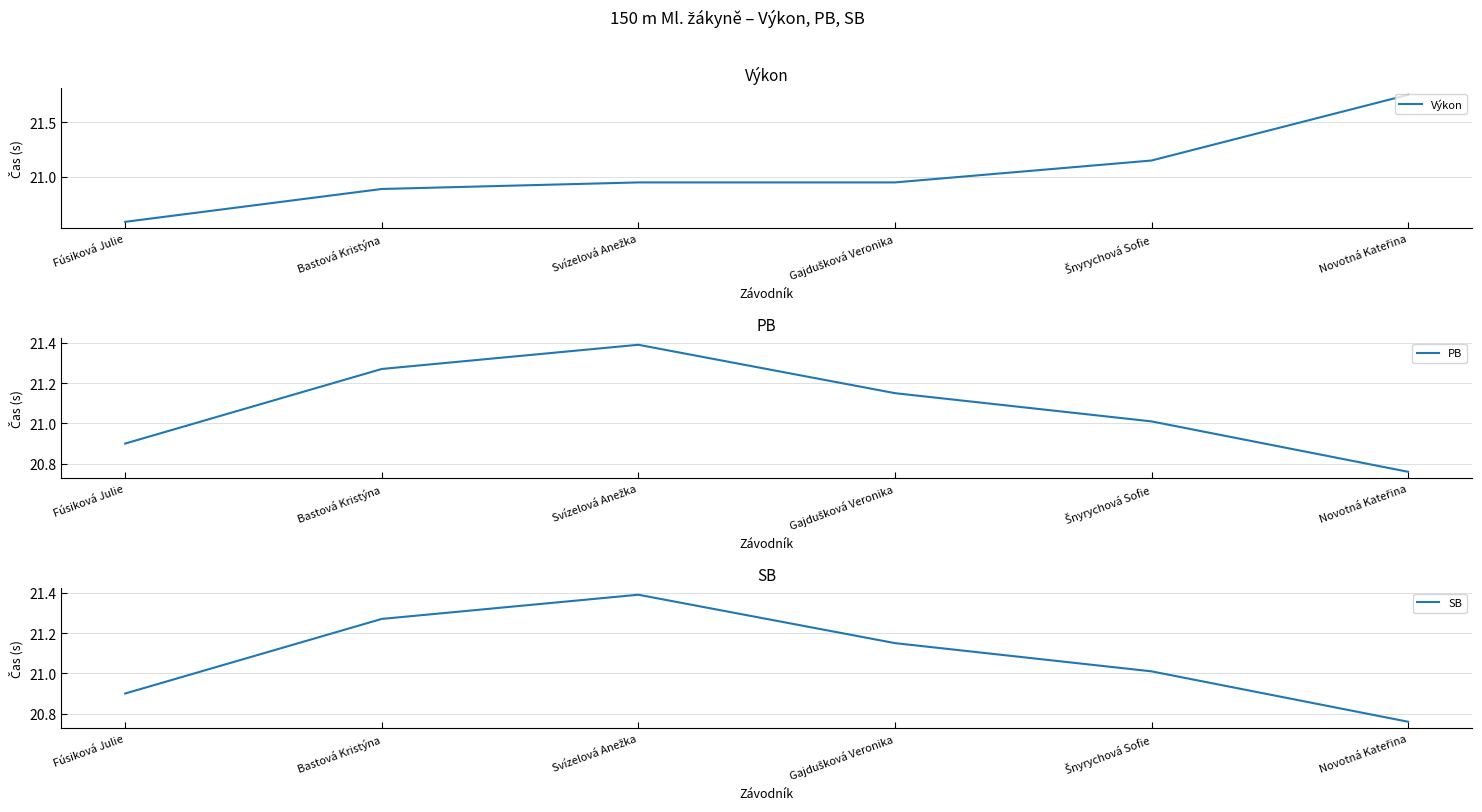

What is the label of the 5th point from the left?

Šnyrychová Sofie